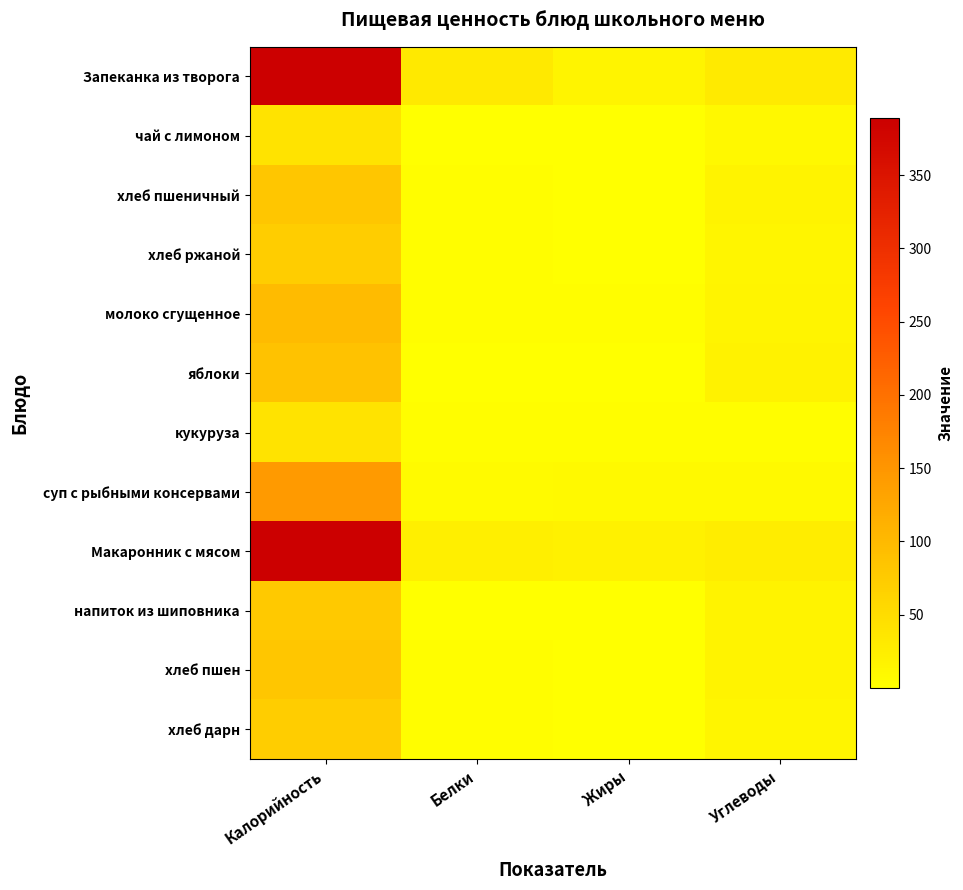

Reading left to right, list all the values displayed in this chart.

Запеканка из творога: Калорийность=388.0	Белки=31.8	Жиры=15.4	Углеводы=30.0
чай с лимоном: Калорийность=40.0	Белки=0.3	Жиры=0.1	Углеводы=9.5
хлеб пшеничный: Калорийность=82.0	Белки=2.7	Жиры=0.3	Углеводы=17.2
хлеб ржаной: Калорийность=72.0	Белки=3.0	Жиры=0.5	Углеводы=14.0
молоко сгущенное: Калорийность=98.0	Белки=2.2	Жиры=2.6	Углеводы=16.7
яблоки: Калорийность=88.0	Белки=0.8	Жиры=0.8	Углеводы=19.6
кукуруза: Калорийность=41.0	Белки=2.0	Жиры=2.0	Углеводы=3.0
суп с рыбными консервами: Калорийность=144.0	Белки=7.4	Жиры=9.1	Углеводы=8.0
Макаронник с мясом: Калорийность=389.0	Белки=24.2	Жиры=20.8	Углеводы=26.1
напиток из шиповника: Калорийность=78.0	Белки=0.7	Жиры=0.3	Углеводы=18.3
хлеб пшен: Калорийность=82.0	Белки=2.7	Жиры=0.3	Углеводы=17.2
хлеб дарн: Калорийность=72.0	Белки=3.0	Жиры=0.5	Углеводы=14.0